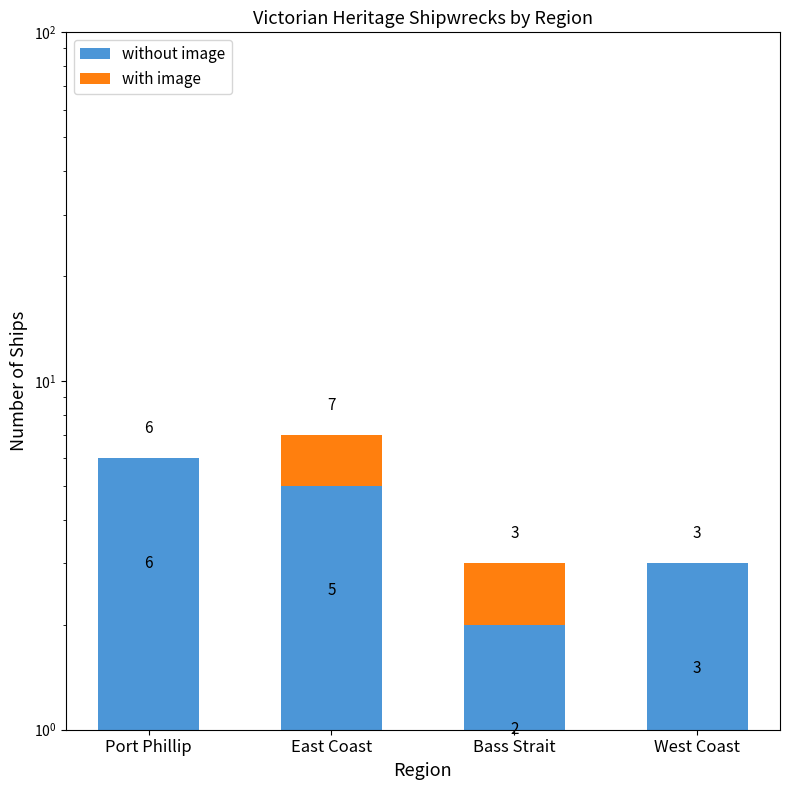

Between Port Phillip and East Coast, which series saw the biggest shift?

with image